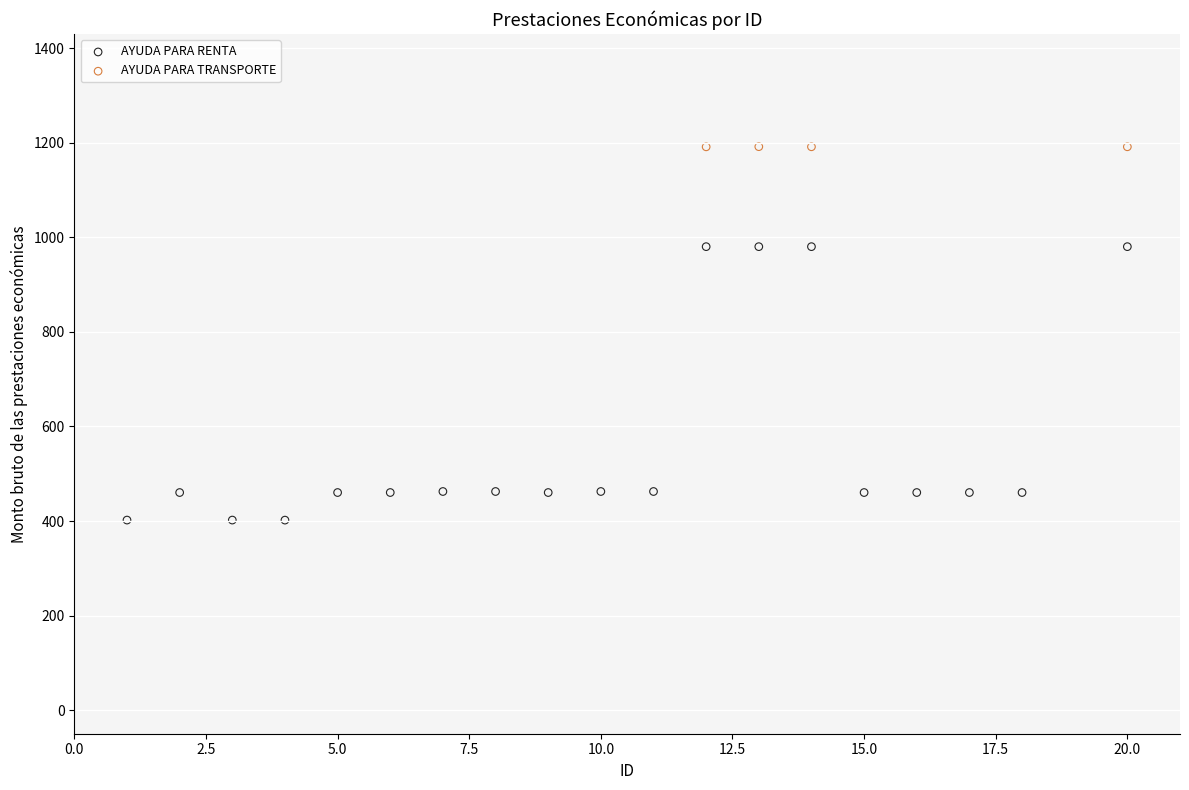

Which series reaches the minimum Y coordinate?

AYUDA PARA RENTA